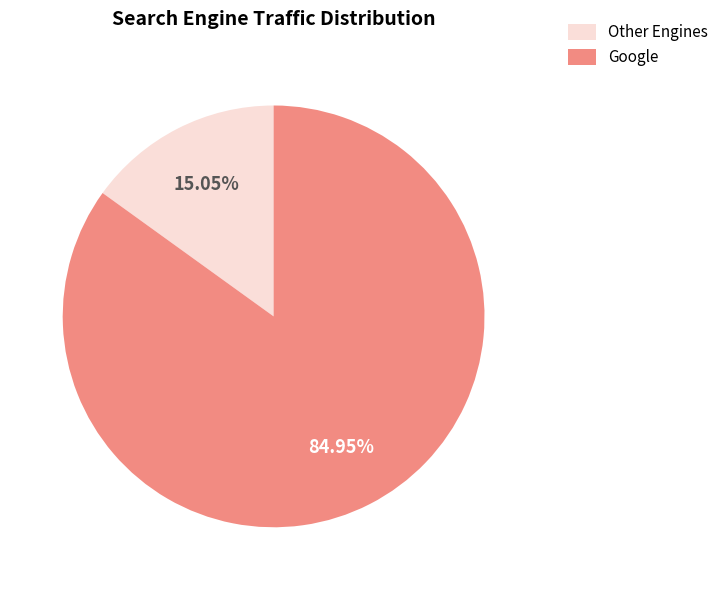

Which slice represents more than half of the pie?

Google